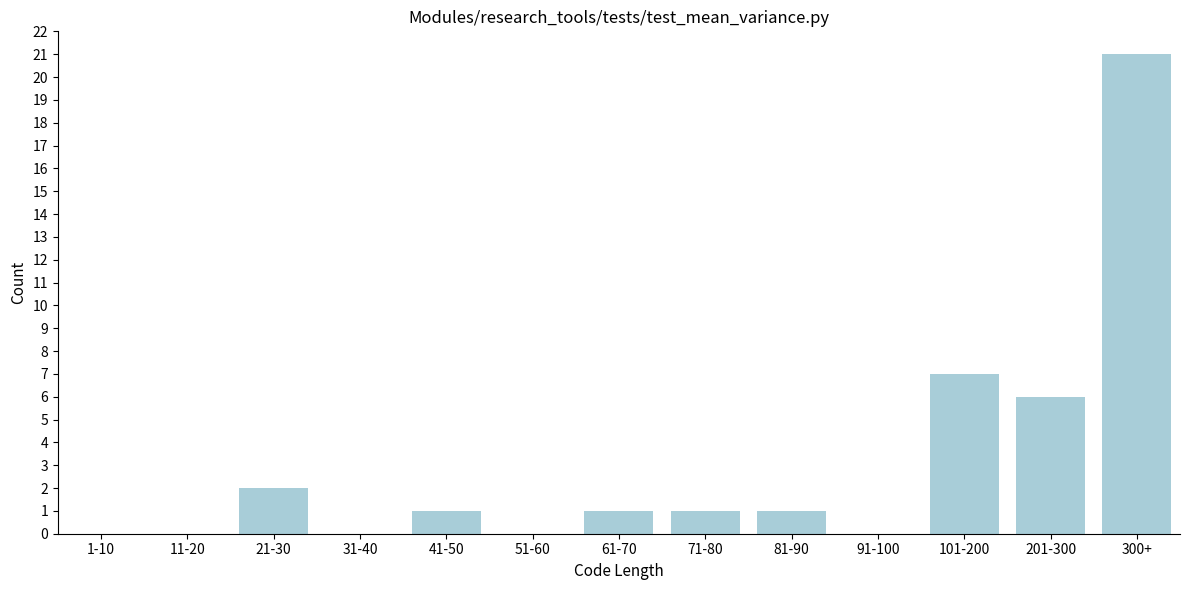

Reading right to left, what are all the values shown in this chart?

300+=21	201-300=6	101-200=7	91-100=0	81-90=1	71-80=1	61-70=1	51-60=0	41-50=1	31-40=0	21-30=2	11-20=0	1-10=0